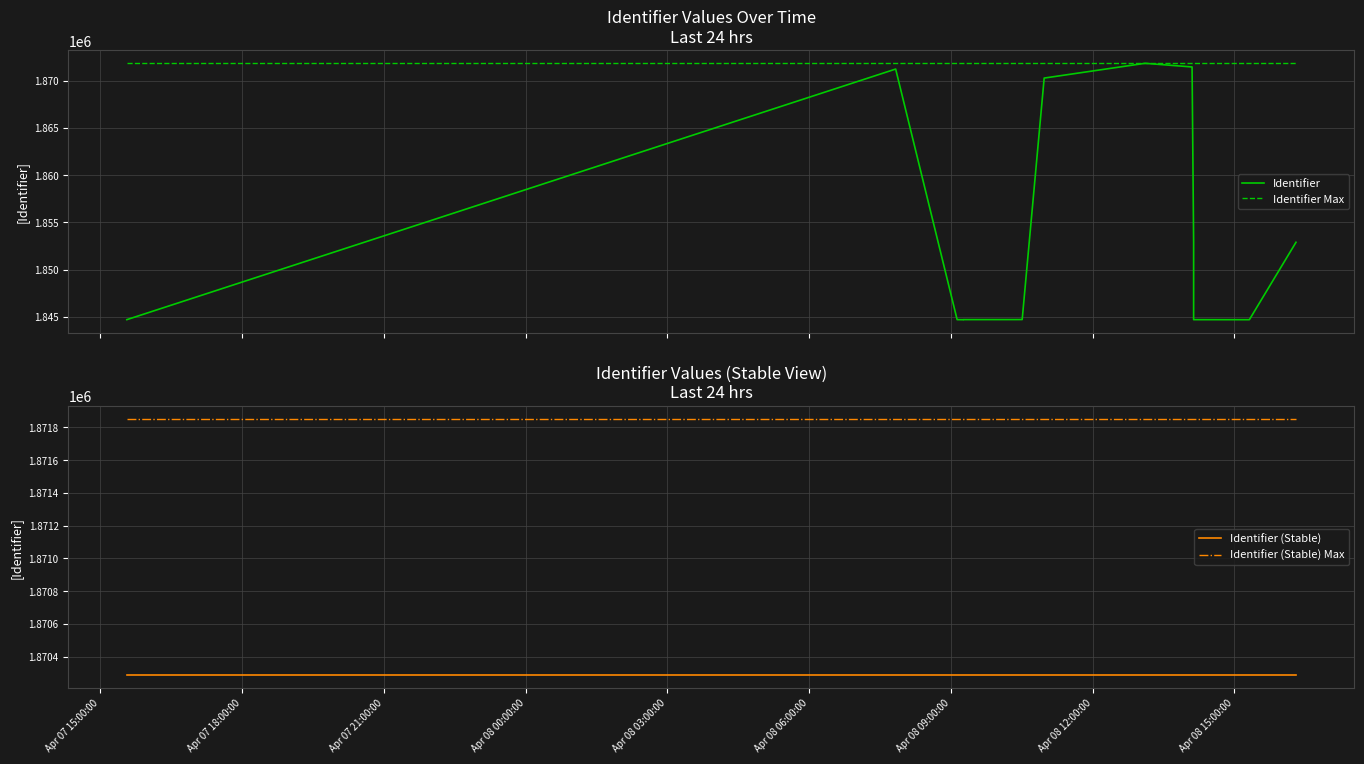

True or false: Identifier Max and Identifier intersect in this chart.

False